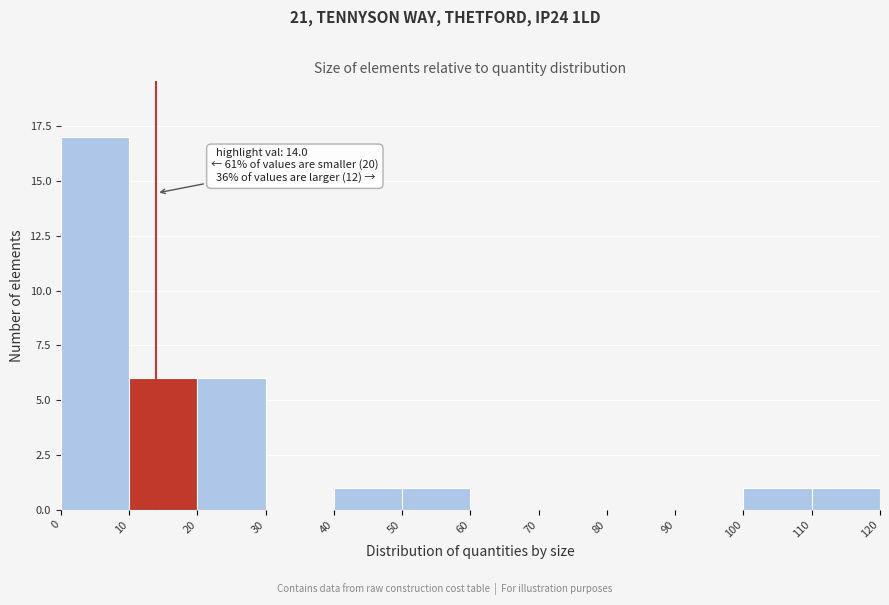

Which range on the x-axis has the tallest bar?

0 to 10